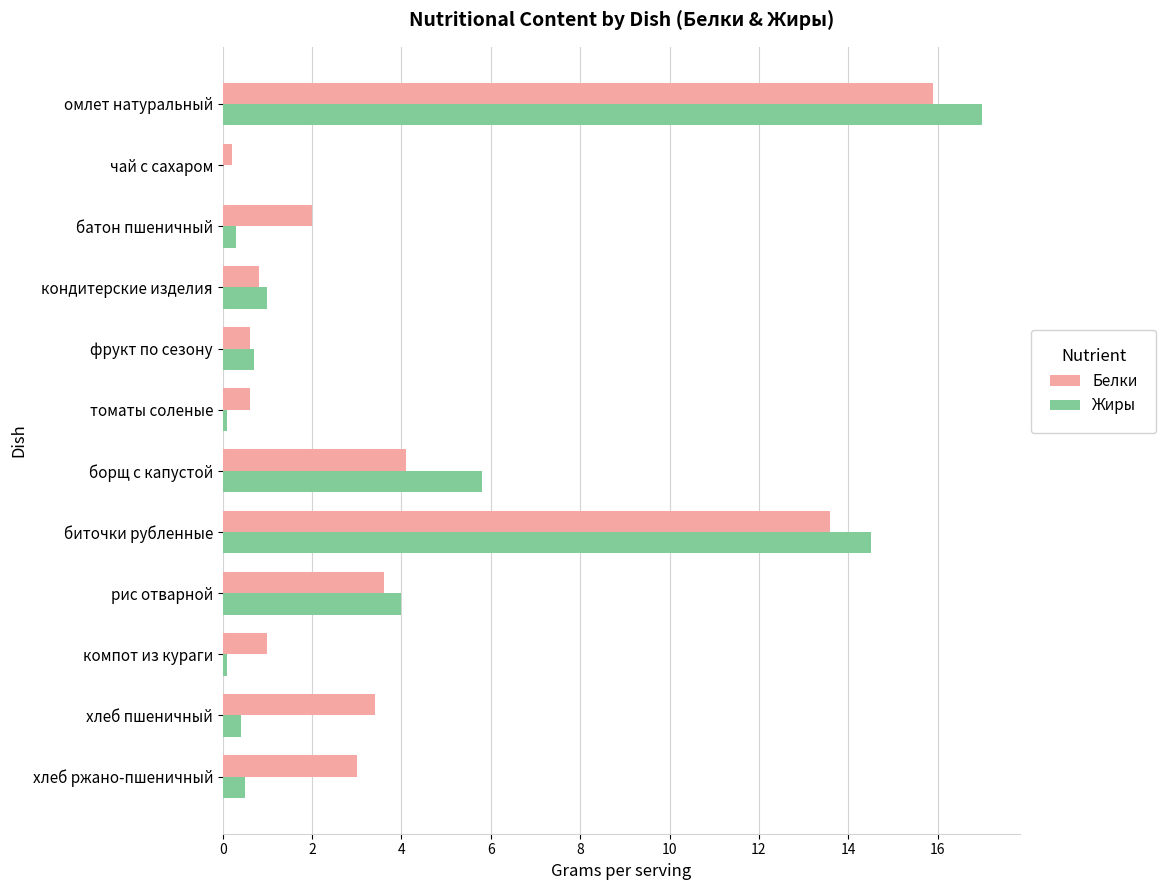

Is the value of Белки at омлет натуральный greater than the value of Жиры at рис отварной?

Yes